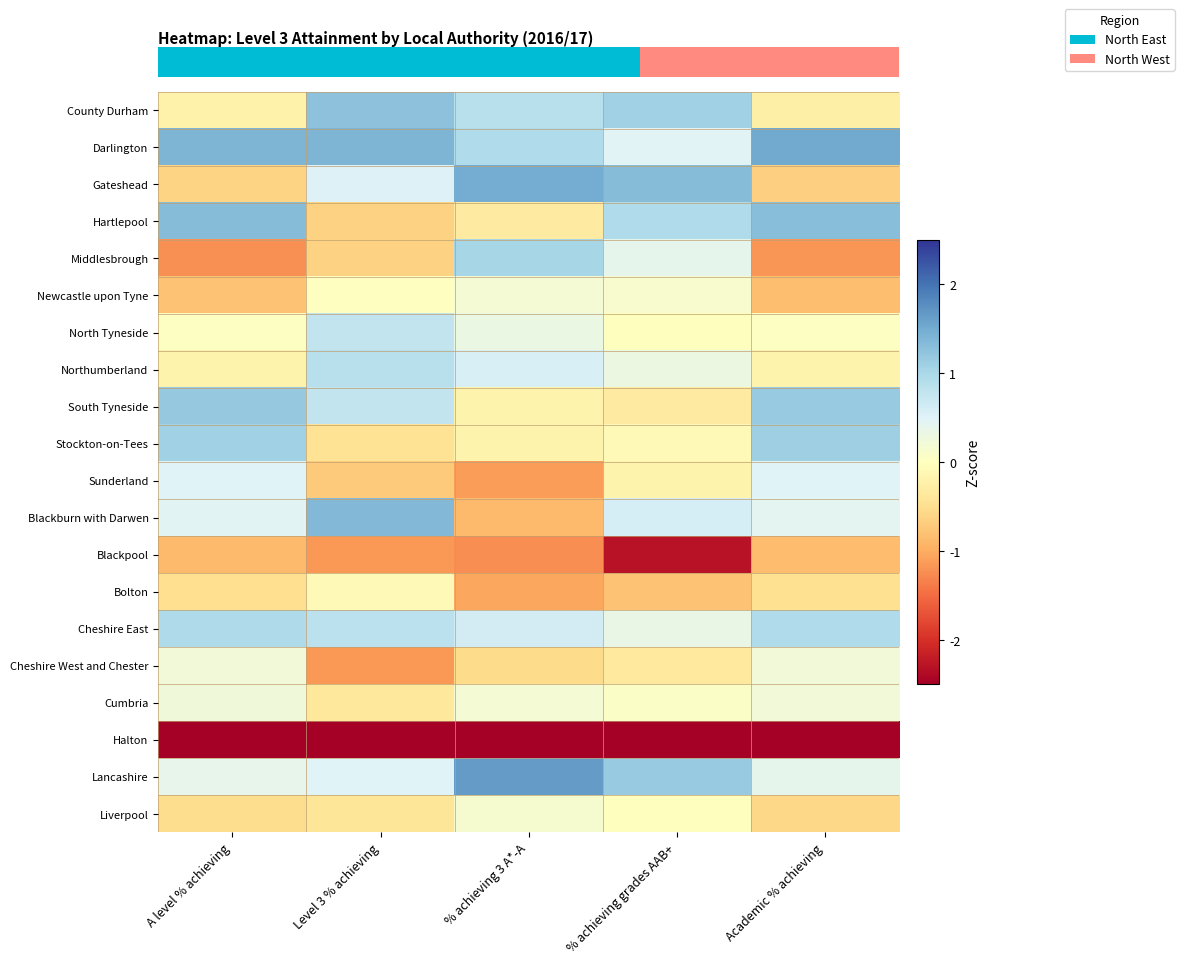

How many series are shown in this chart?

20